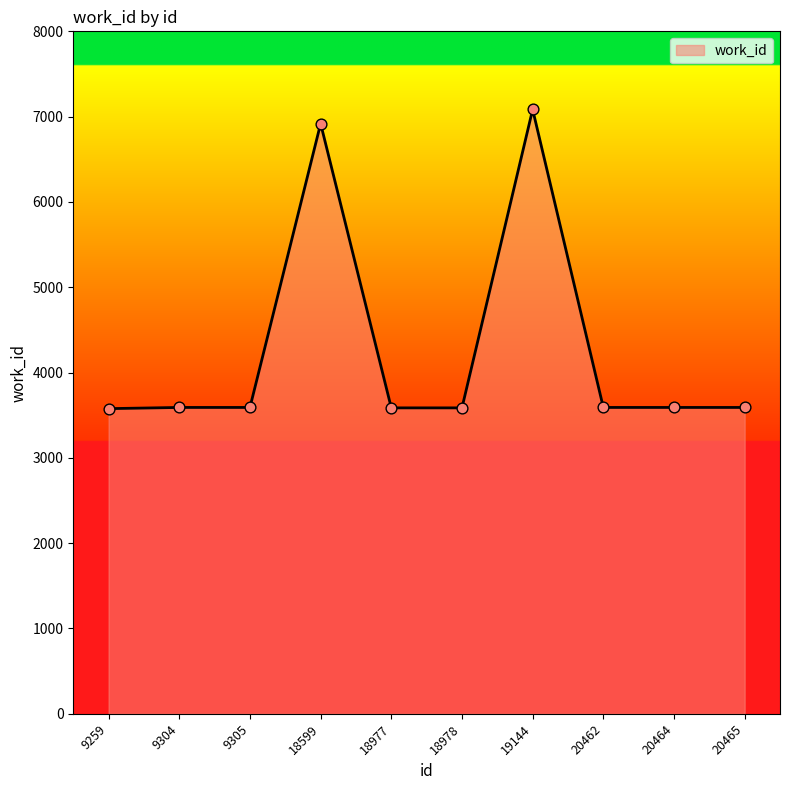

Approximately how many times larger is the value at 18977 compared to 9259?

1.0